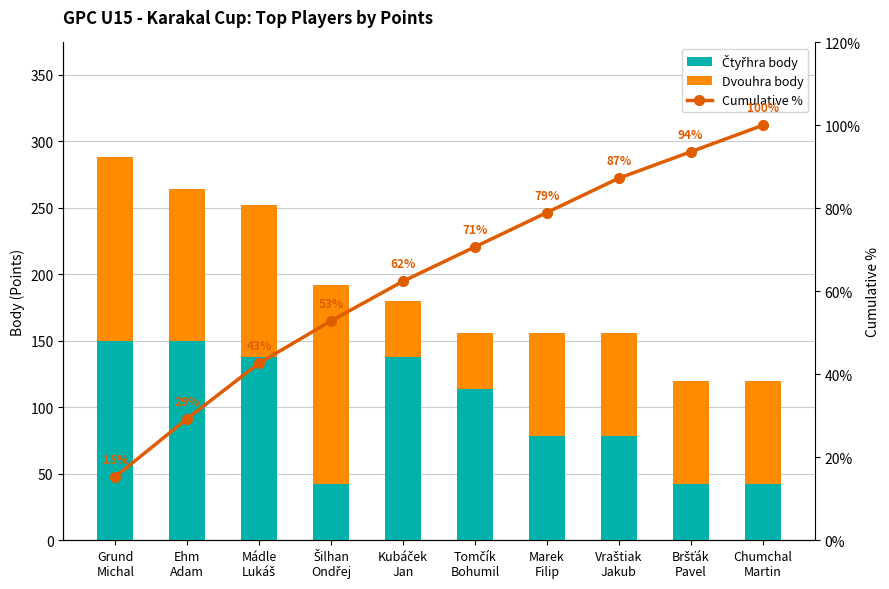

What is the minimum value for Dvouhra body?

42.0